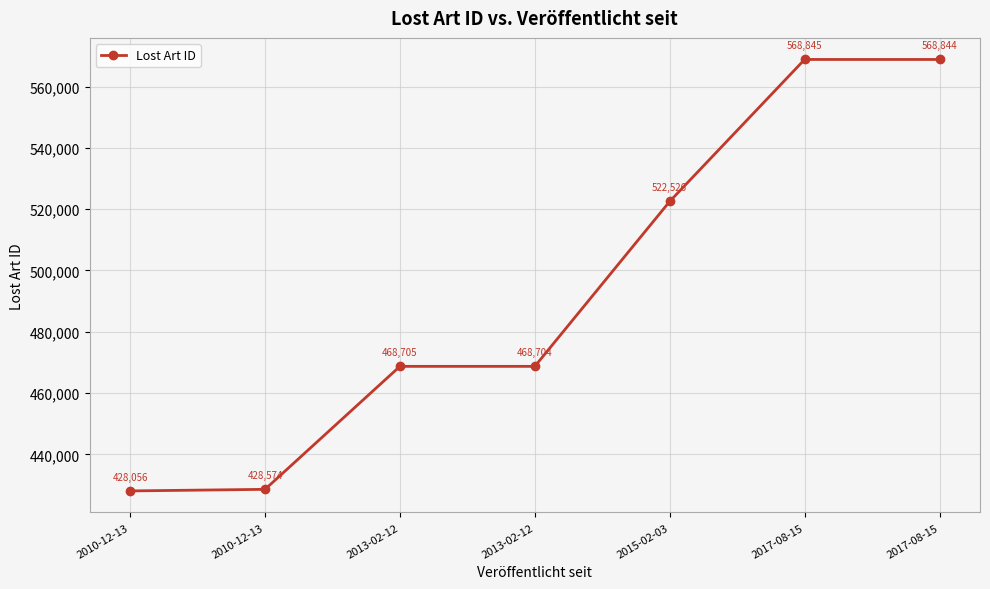

Count the number of categories in the chart.

7